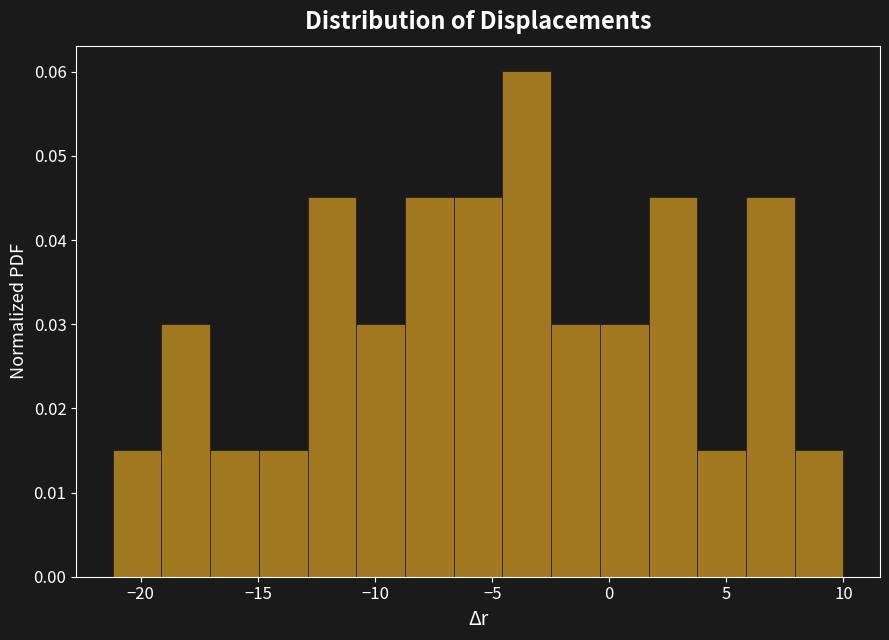

Reading left to right, transcribe this chart: for each bar, give the range it covers on the x-axis and its height. Neither the bar edges nor the heights are printed on the chart, so give them approximately, as read against the axes.

-21.0 to -19.0: 0.015
-19.0 to -17.0: 0.030
-17.0 to -15.0: 0.015
-15.0 to -13.0: 0.015
-13.0 to -11.0: 0.045
-11.0 to -8.5: 0.030
-8.5 to -6.5: 0.045
-6.5 to -4.5: 0.045
-4.5 to -2.5: 0.060
-2.5 to -0.5: 0.030
-0.5 to 1.5: 0.030
1.5 to 4.0: 0.045
4.0 to 6.0: 0.015
6.0 to 8.0: 0.045
8.0 to 10.0: 0.015